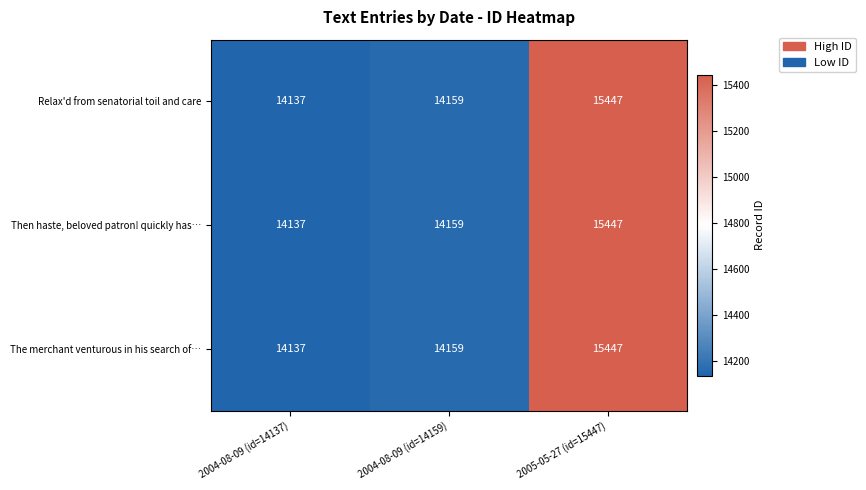

What is the smallest value displayed?

14137